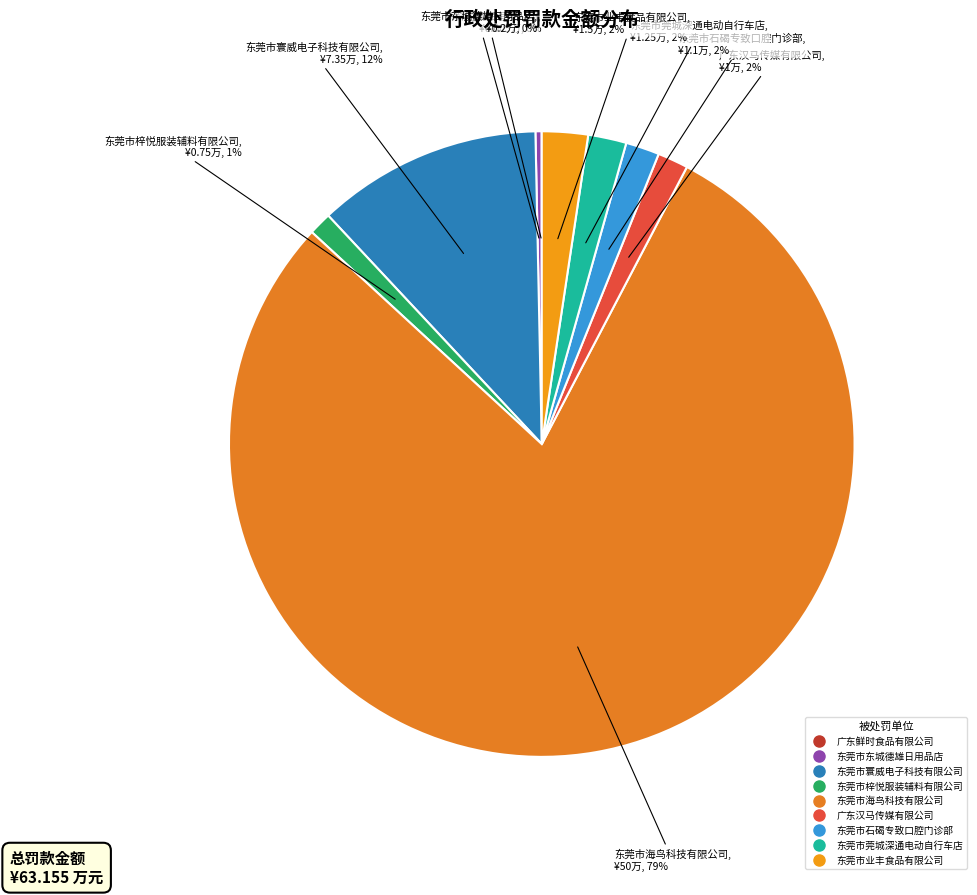

To the nearest percent, what percentage of the pie is 东莞市莞城深通电动自行车店?

2%